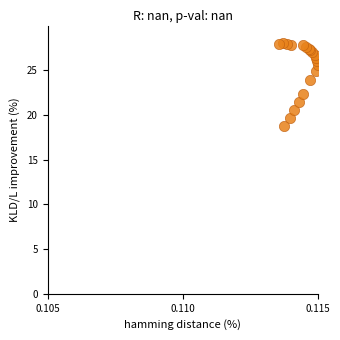

What Y value in the scatter plot is closest to 23?

22.4